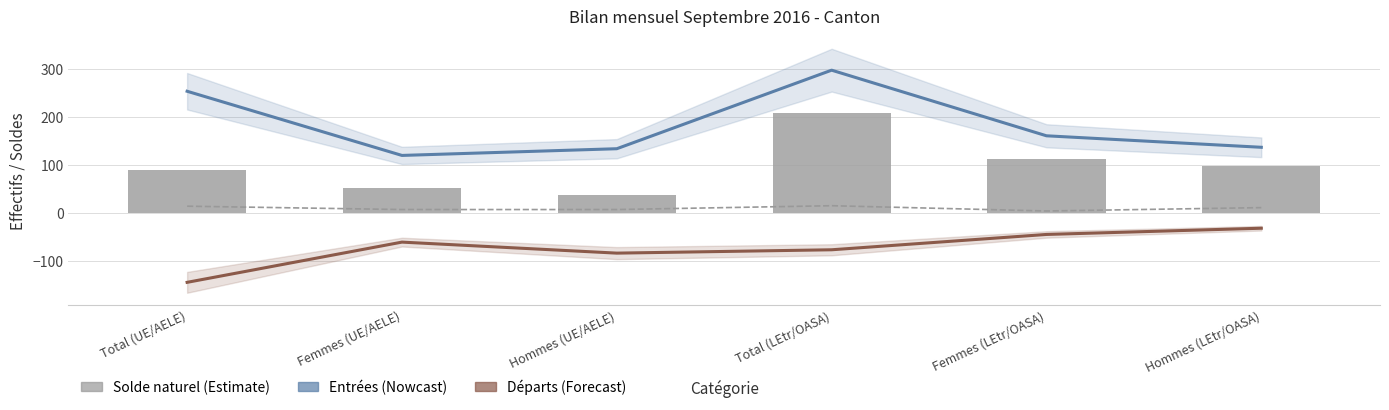

What is the difference between the maximum and minimum values in the Départs series?

113